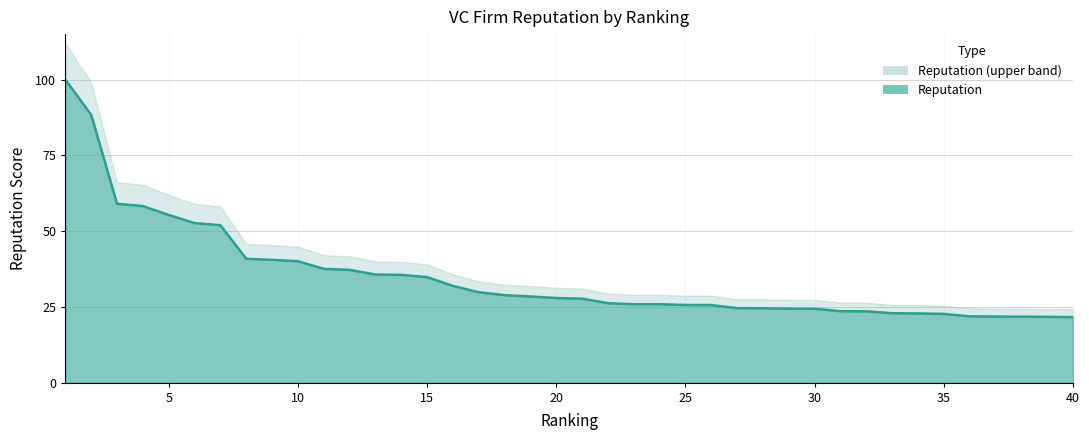

Read the value at 20.

27.9